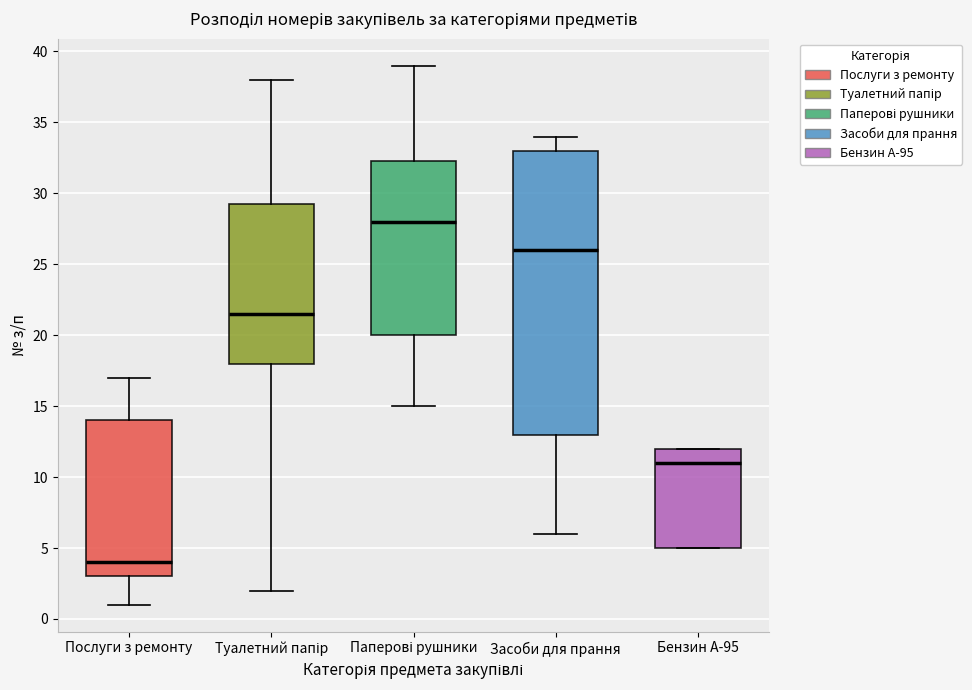

Reading left to right, transcribe this box plot: for each box, give where its median line is, the range the box spans, and where its two whiskers end, as read against the y-axis. The values are not printed on the chart, so give them approximately, as read against the axis.

Послуги з ремонту: median 4.0, box 3.0 to 14.0, whiskers 1.0 to 17.0
Туалетний папір: median 21.5, box 18.0 to 29.5, whiskers 2.0 to 38.0
Паперові рушники: median 28.0, box 20.0 to 32.5, whiskers 15.0 to 39.0
Засоби для прання: median 26.0, box 13.0 to 33.0, whiskers 6.0 to 34.0
Бензин А-95: median 11.0, box 5.0 to 12.0, whiskers 5.0 to 12.0